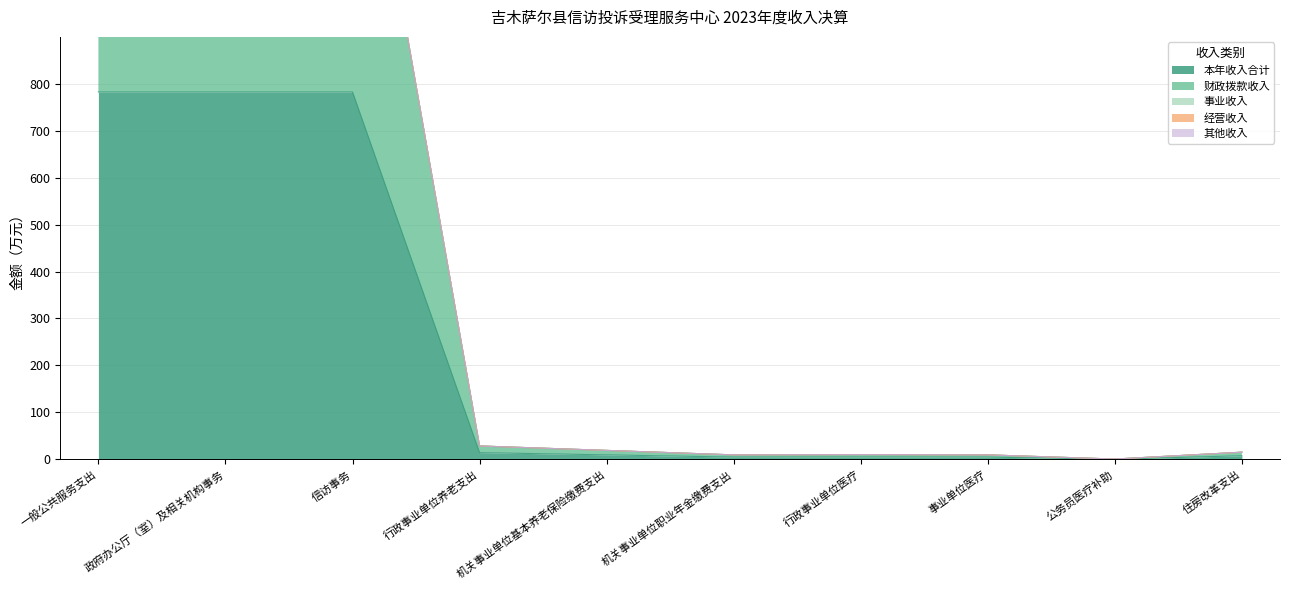

At which label is 本年收入合计 closest to 391?

行政事业单位养老支出